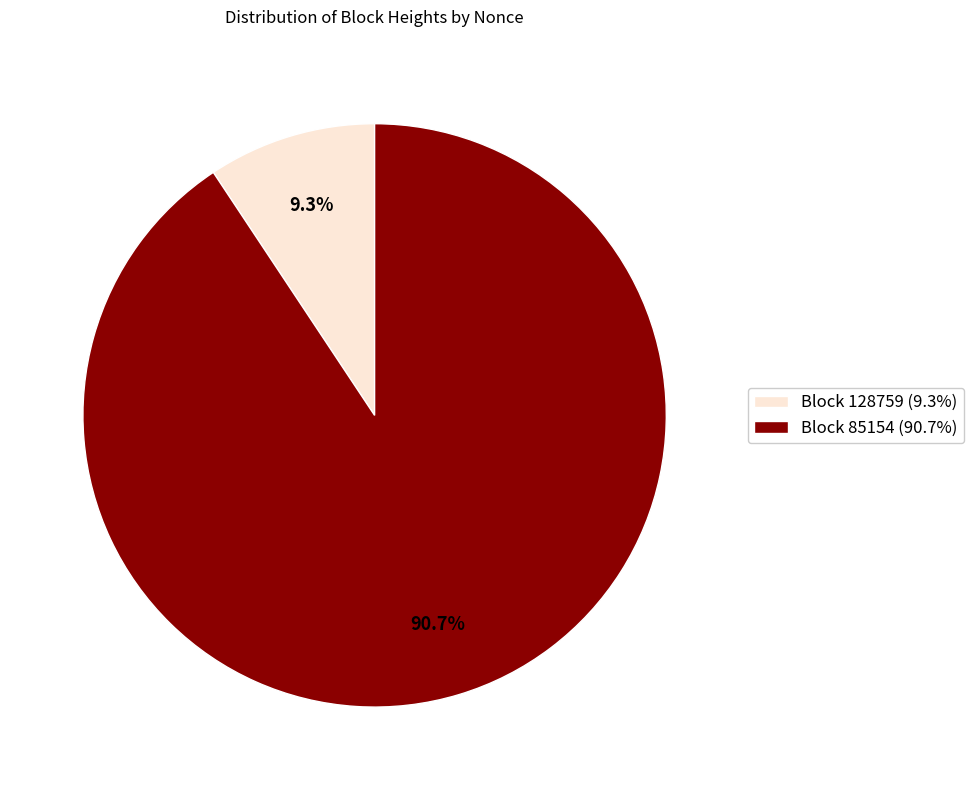

How much of the chart is everything except Block 85154 (90.7%)?

9.3%